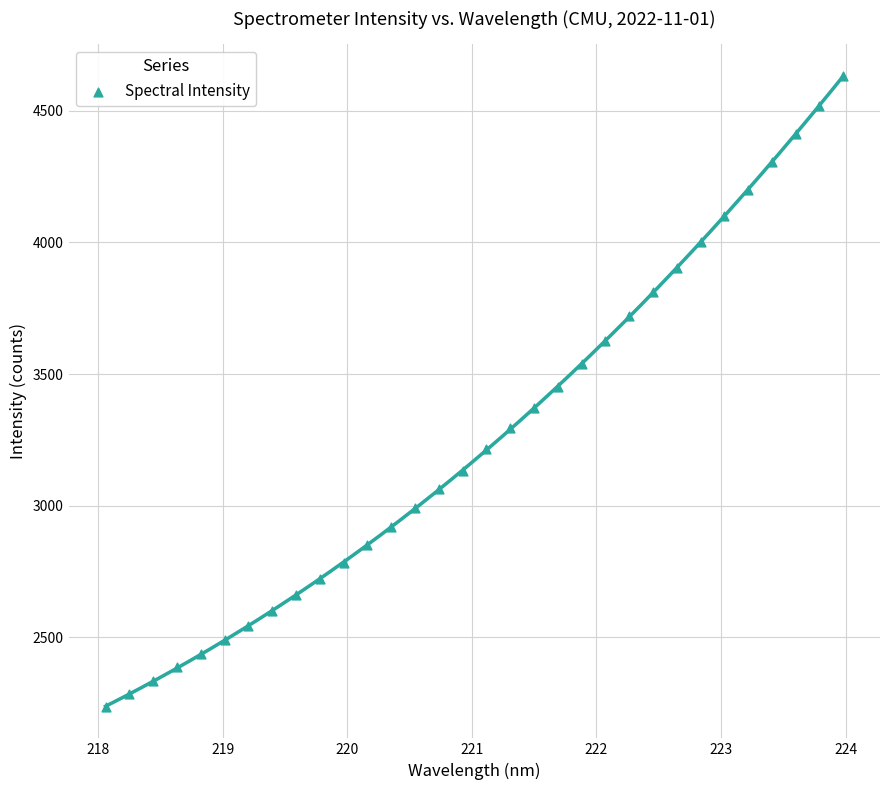

What is the range of X values (max minus min)?

5.9